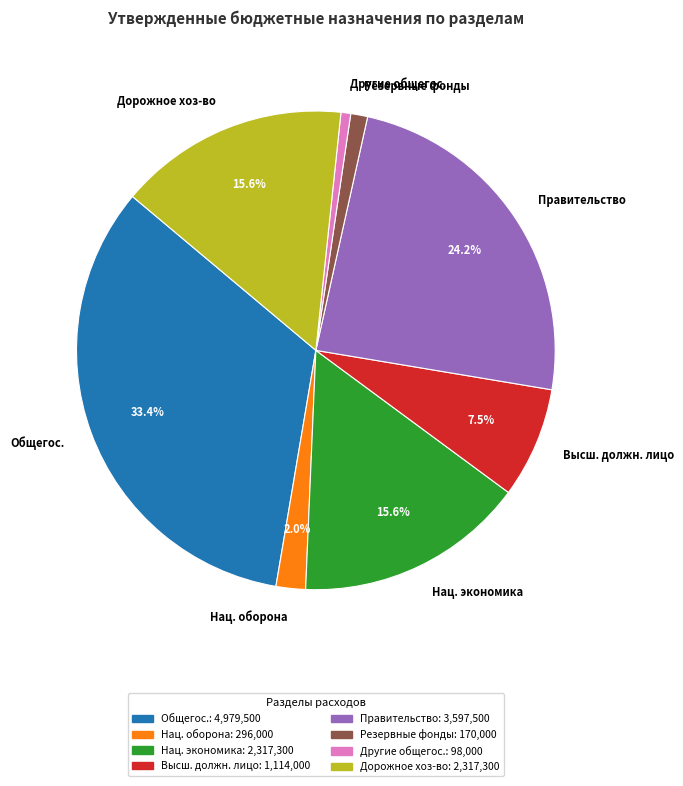

Is there a majority slice in this chart?

No